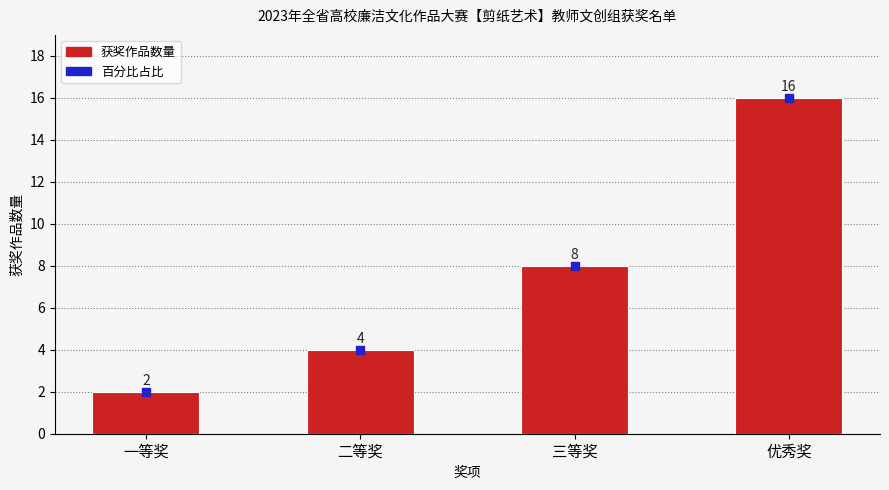

What are all the series names shown in the legend?

获奖作品数量, 百分比占比